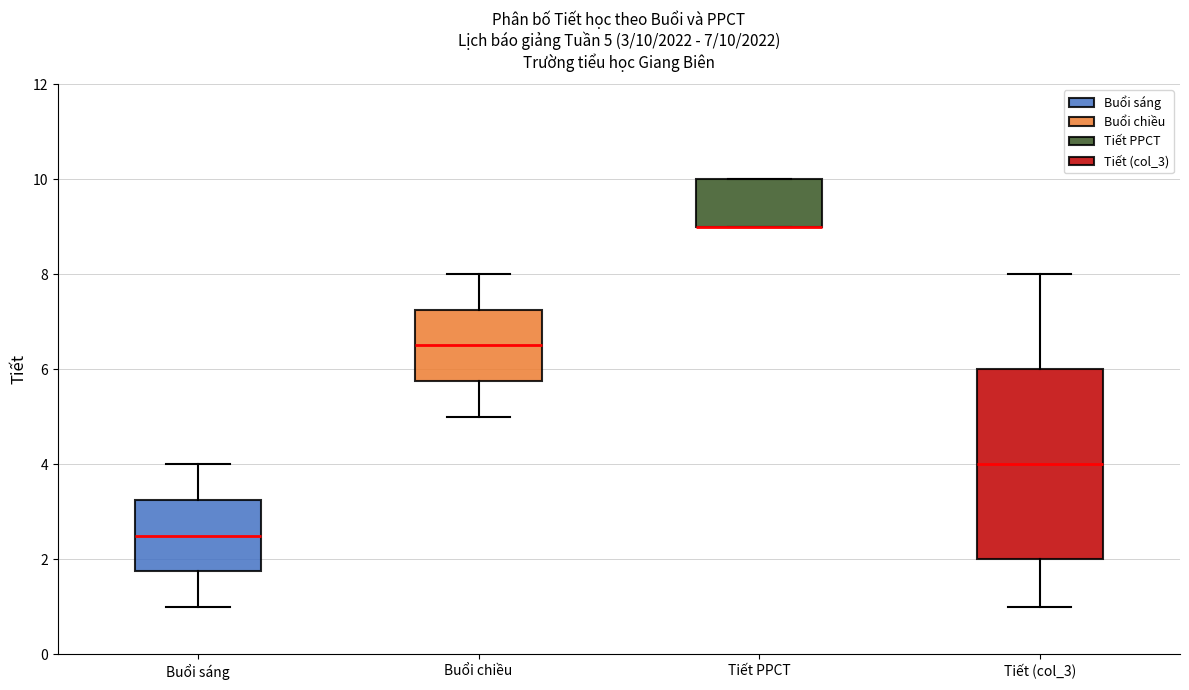

Which box is the tallest, from its lower edge to its upper edge?

Tiết (col_3)